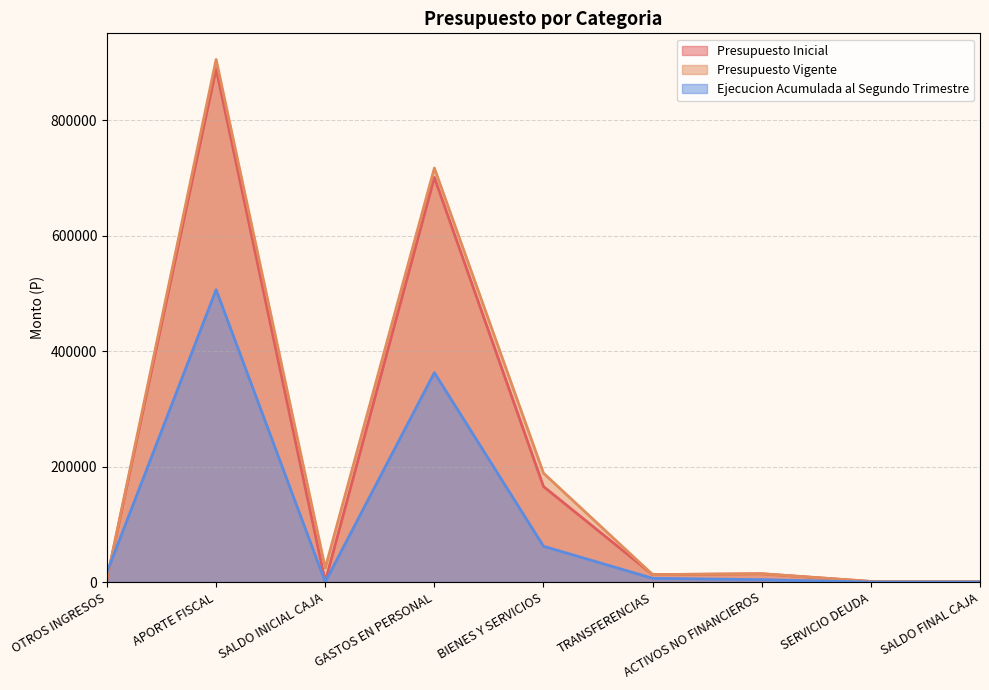

In Presupuesto Inicial, how many points are higher than both neighbors (excluding endpoints)?

3